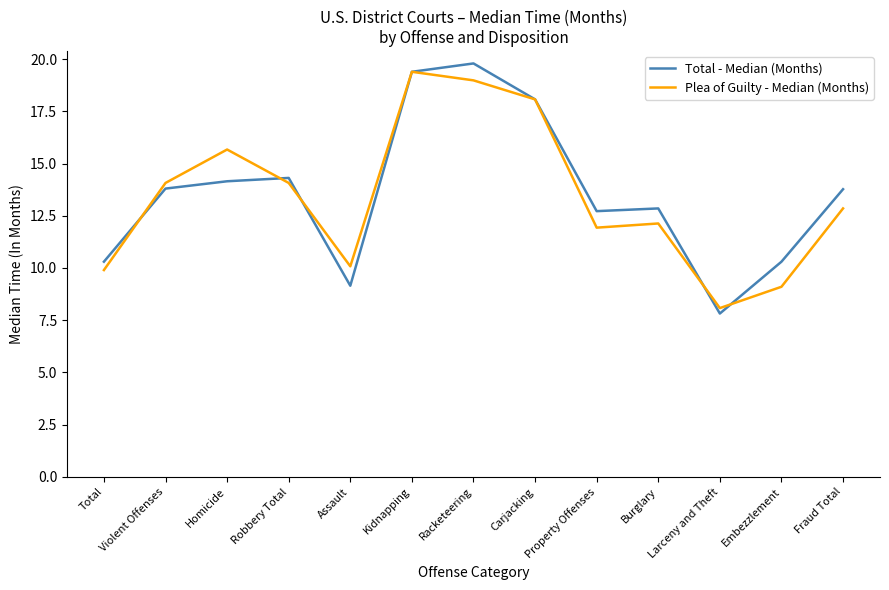

True or false: Total - Median (Months) and Plea of Guilty - Median (Months) intersect in this chart.

True